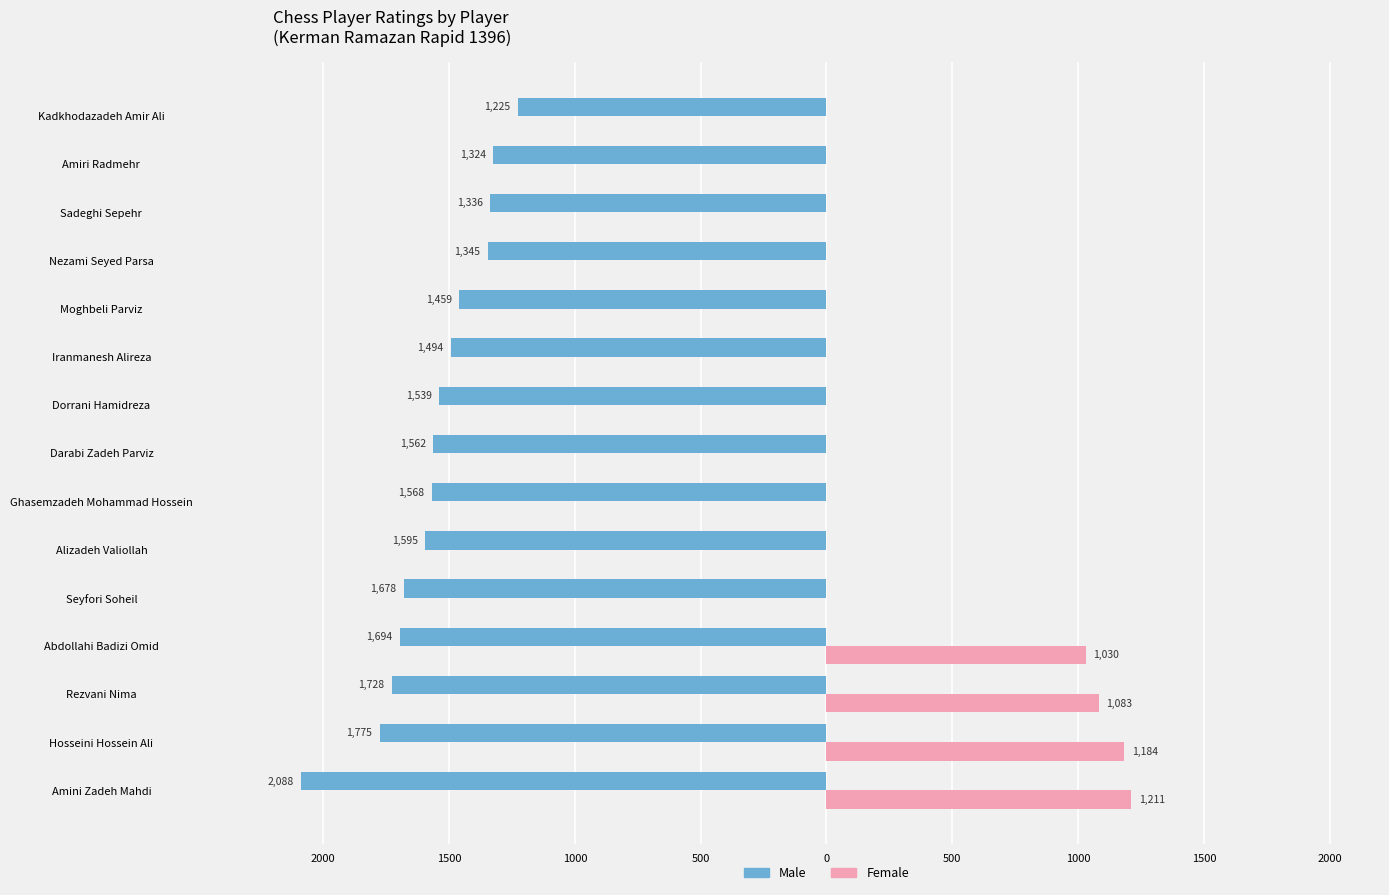

What are all the series names shown in the legend?

Male, Female